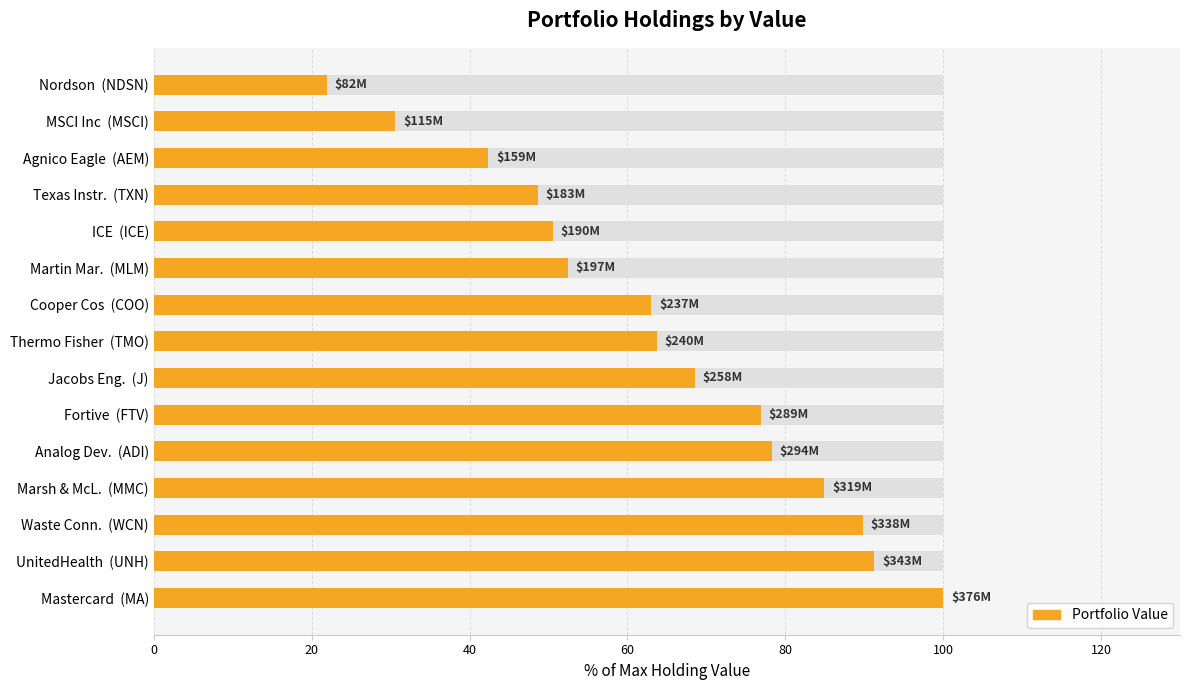

What is the approximate value at MSCI Inc (MSCI)?

30.6